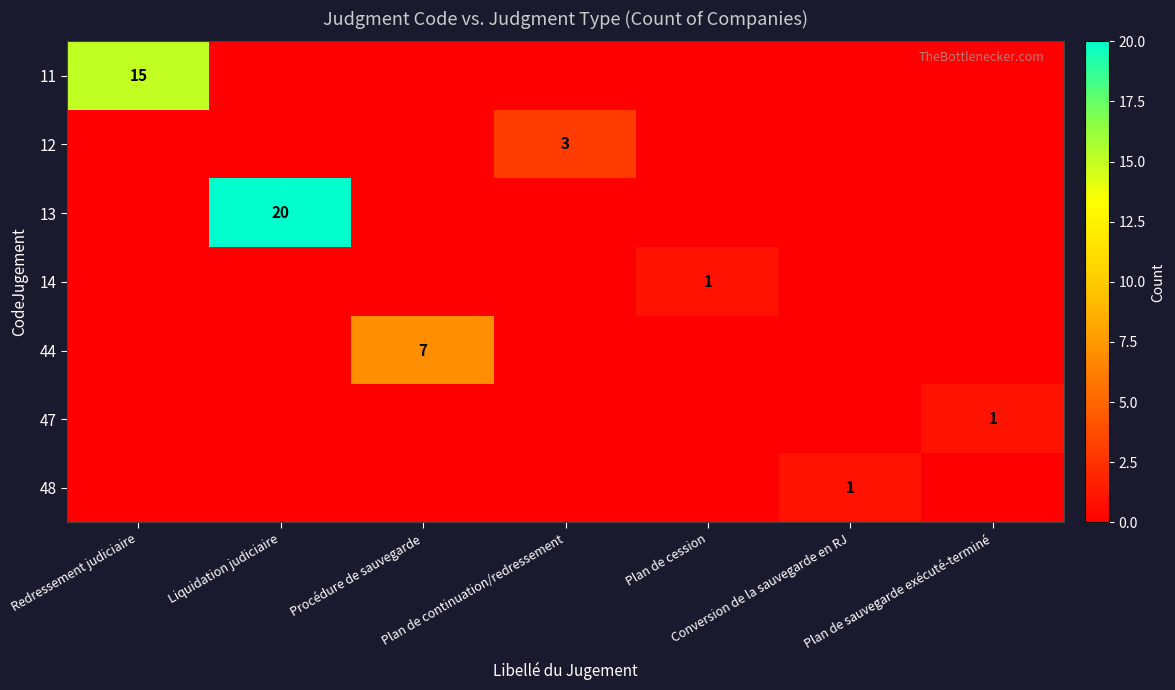

At how many categories does at least one series exceed 3?

3